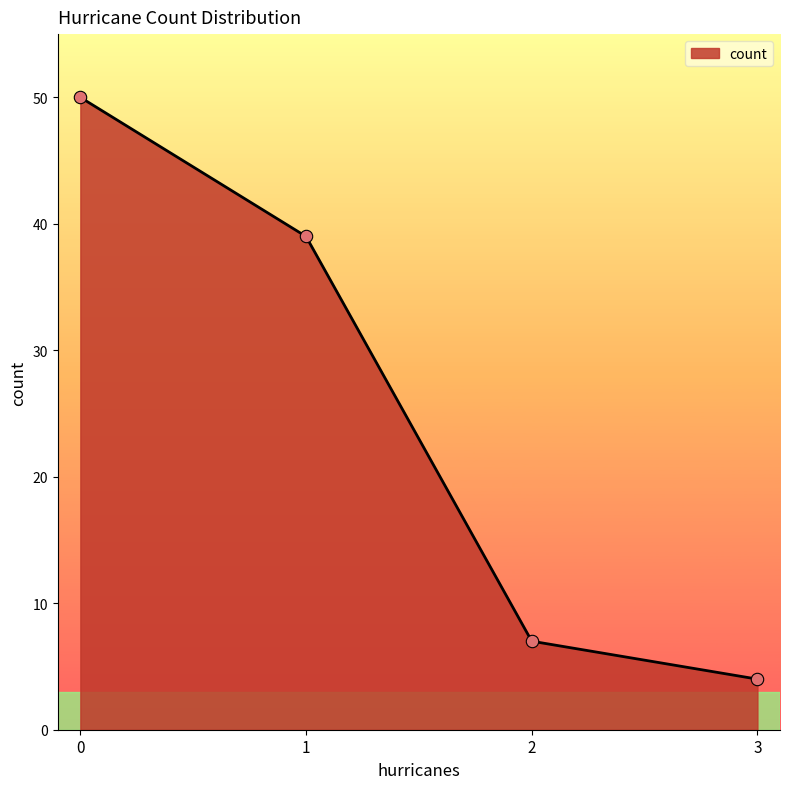

What is the ratio of the value at 2 to the value at 1?

0.2